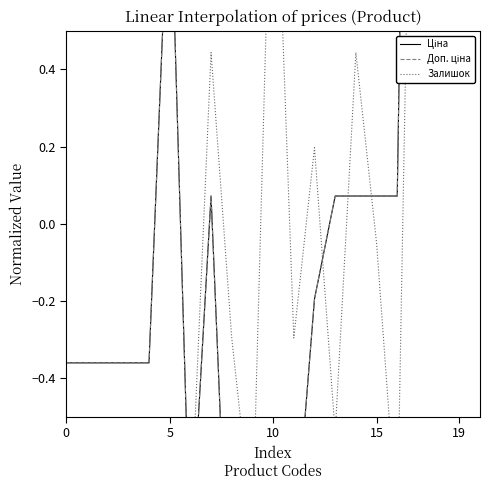

True or false: Ціна has a value of -0.9 at 6.

True